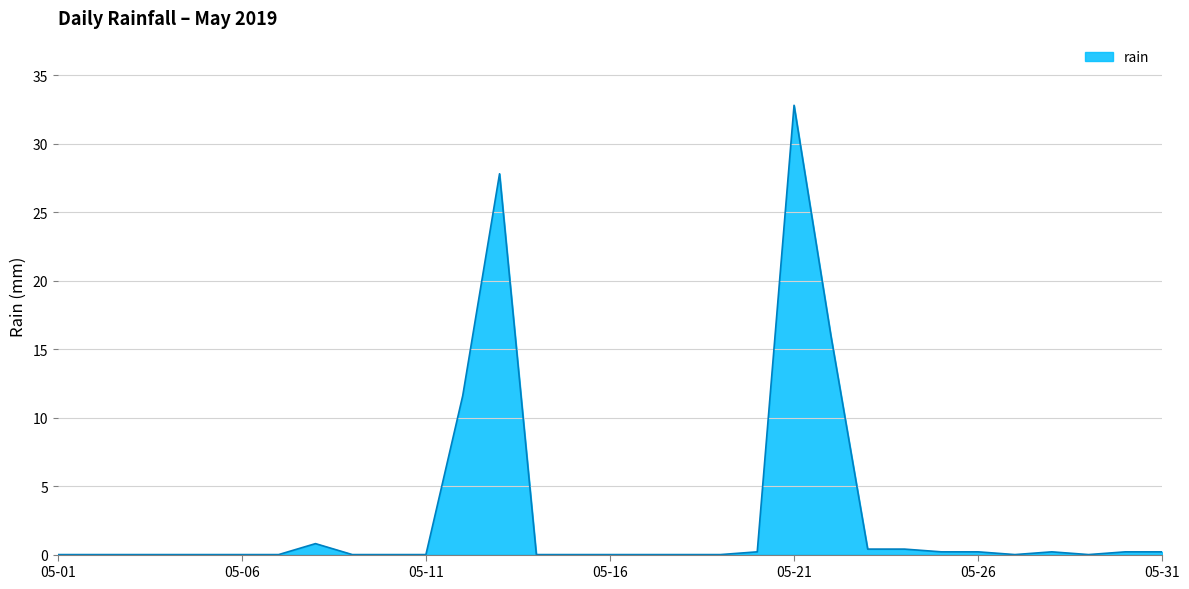

What is the difference between the maximum and minimum values?

32.8